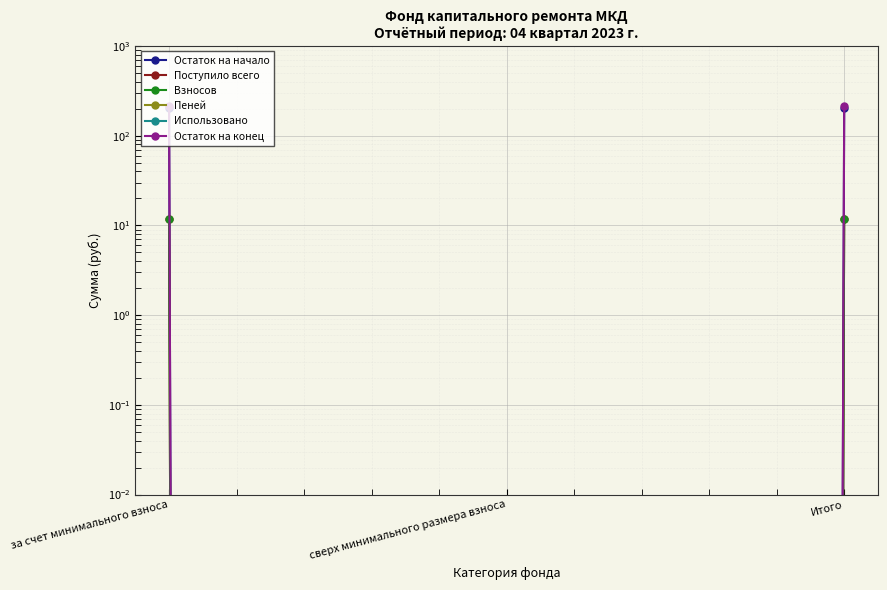

Is the value of Взносов at Итого greater than the value of Пеней at сверх минимального размера взноса?

Yes